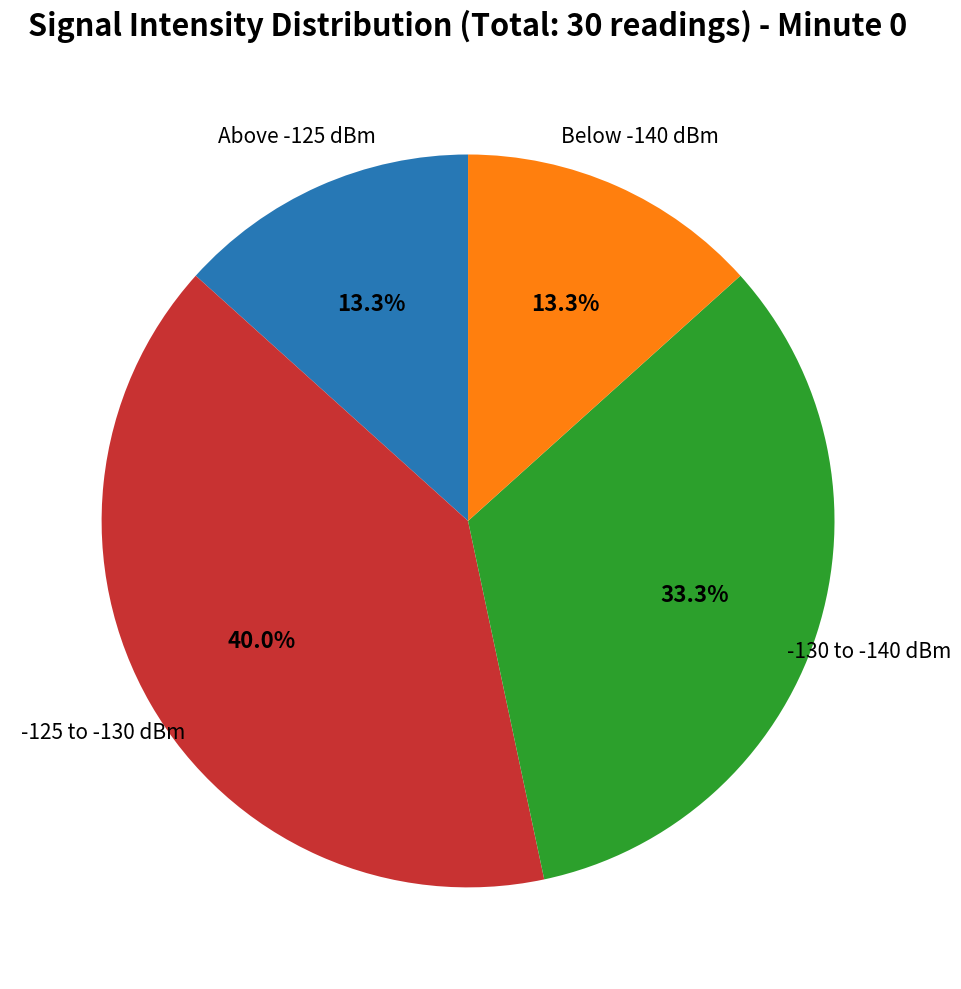

Is there any slice that represents more than half of the pie?

No